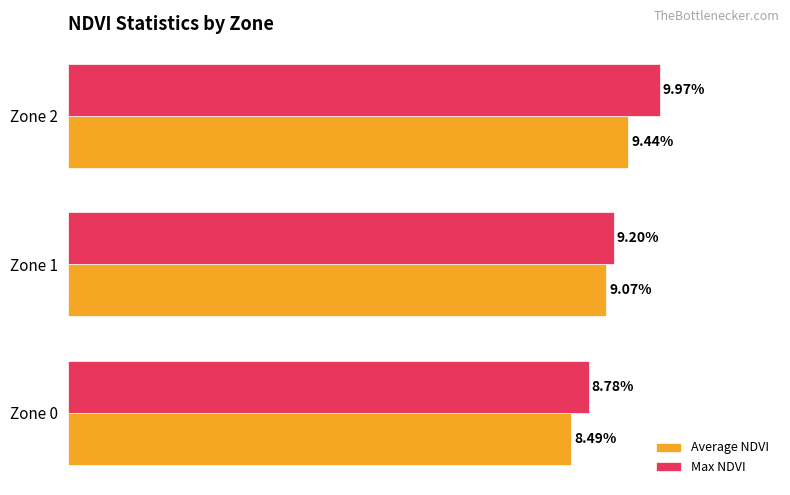

What are all the series names shown in the legend?

Average NDVI, Max NDVI